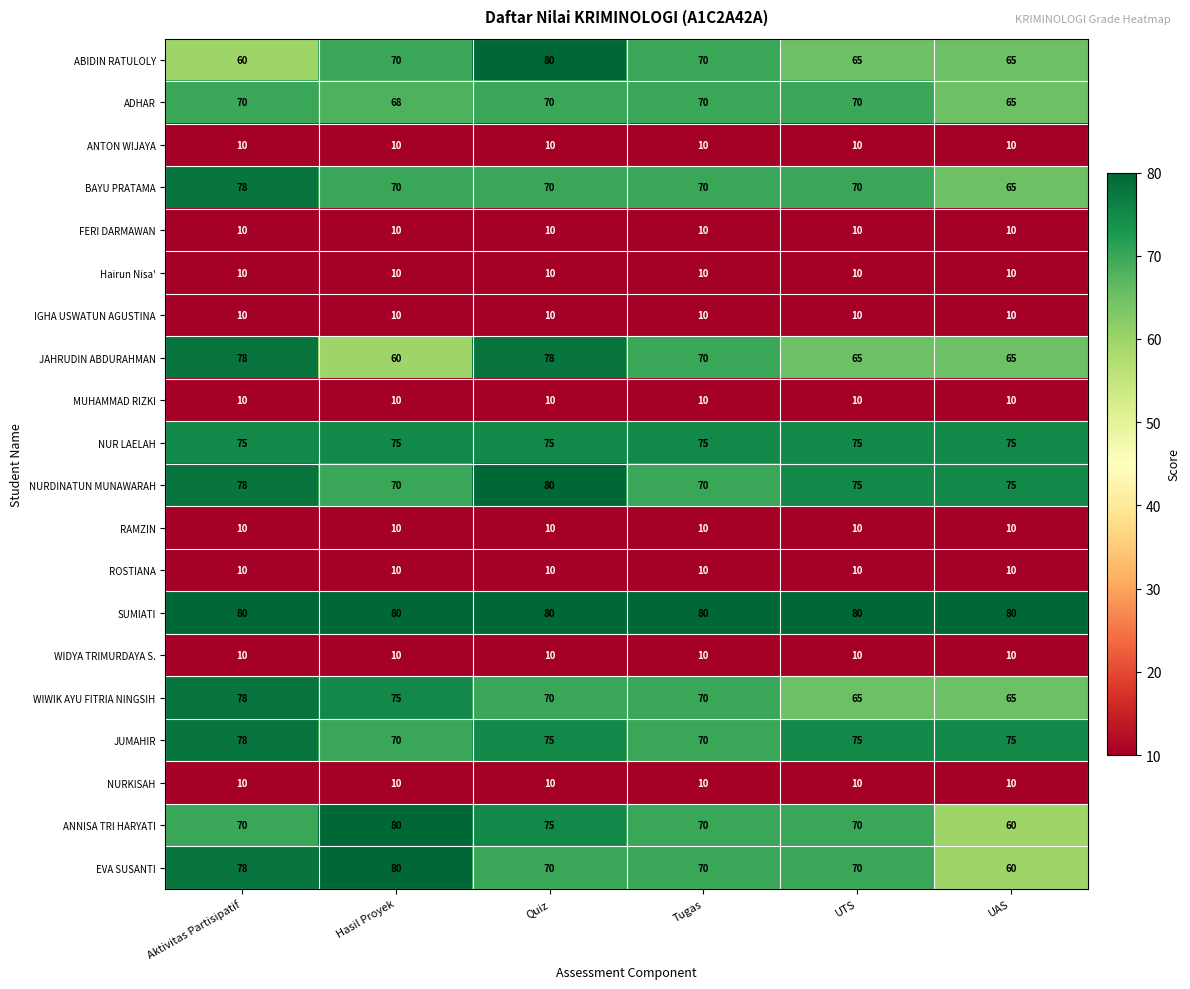

What is the average value of the ADHAR series?

69